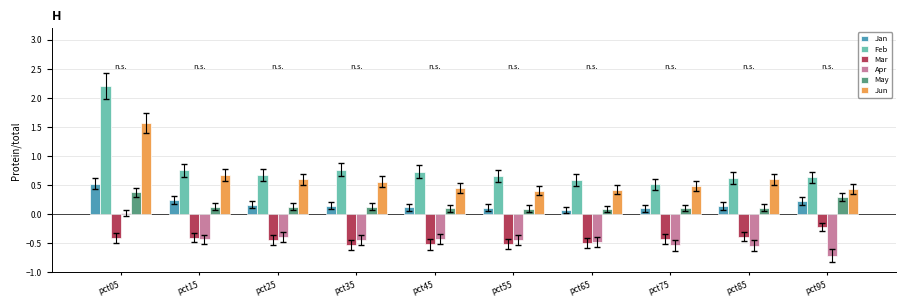

How many values in the Apr series are below 0?

9